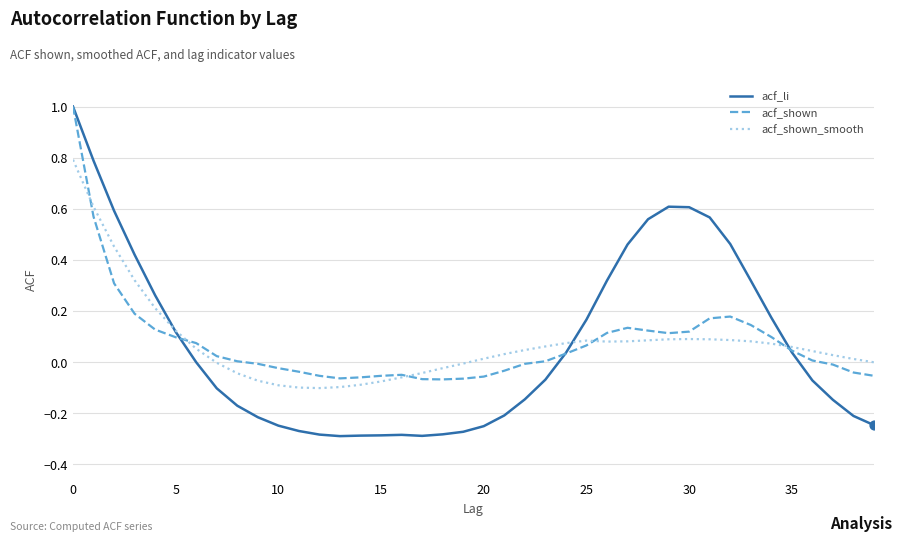

What is the greatest value displayed?

1.0